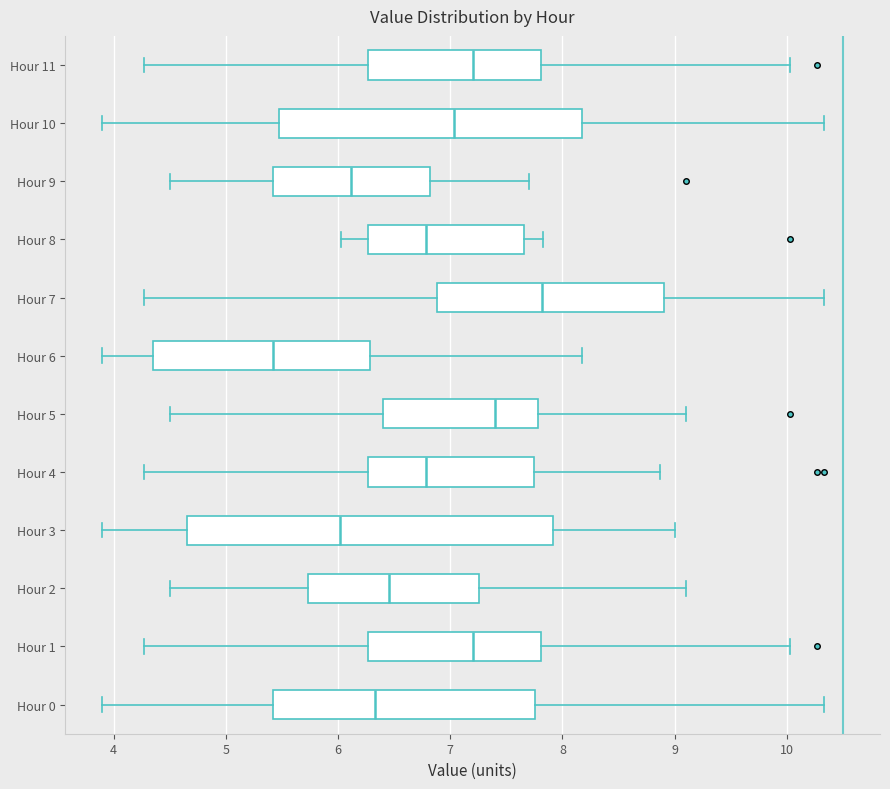

Which box has the furthest to the right median line?

Hour 7